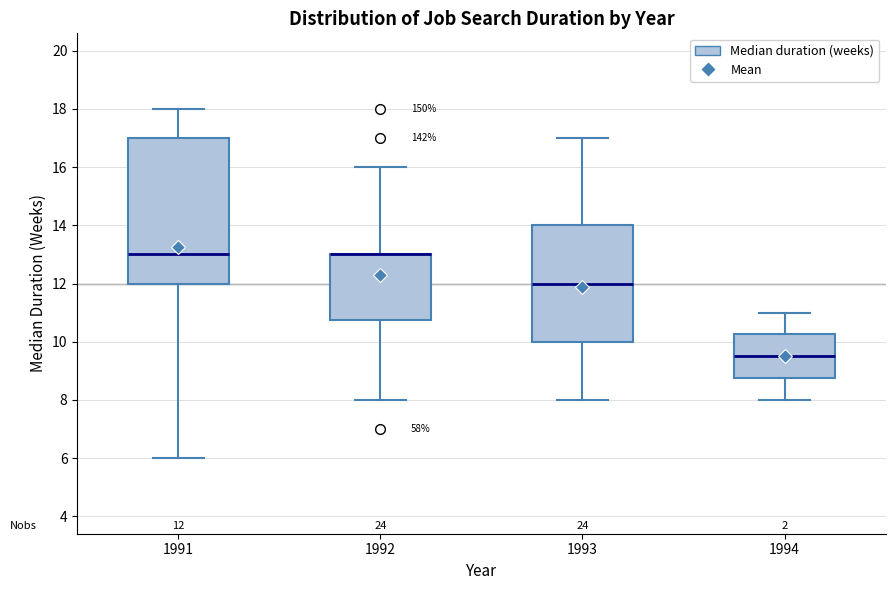

Comparing the boxes themselves (not the whiskers), which one is the tallest?

1991